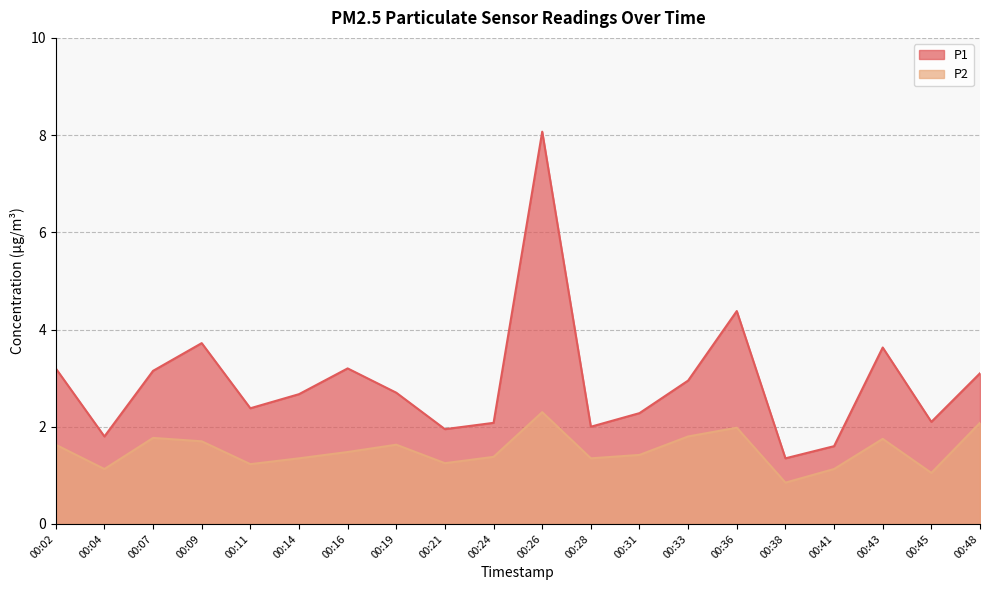

Between 00:41 and 00:38, which is larger?

00:41